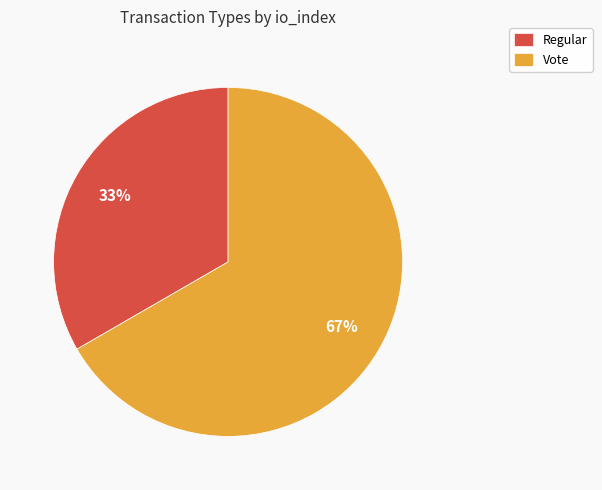

Combined, do Vote and Regular account for over 50%?

Yes